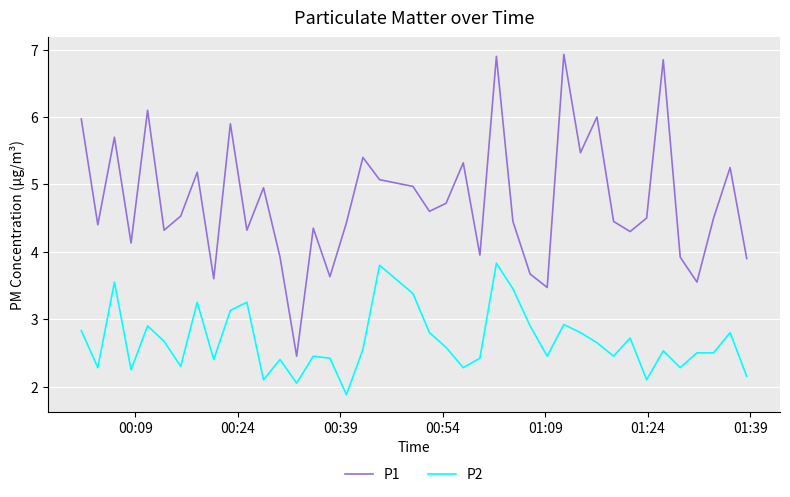

Rank the series by their average value, from highest to lowest.

P1, P2